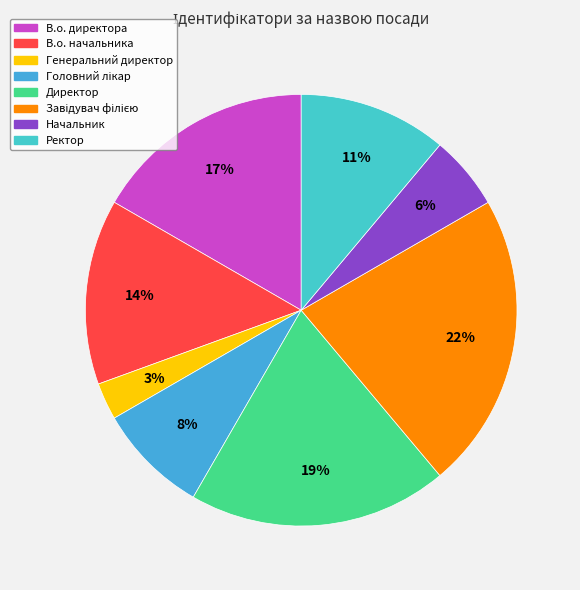

Between Головний лікар and В.о. начальника, which is larger?

В.о. начальника